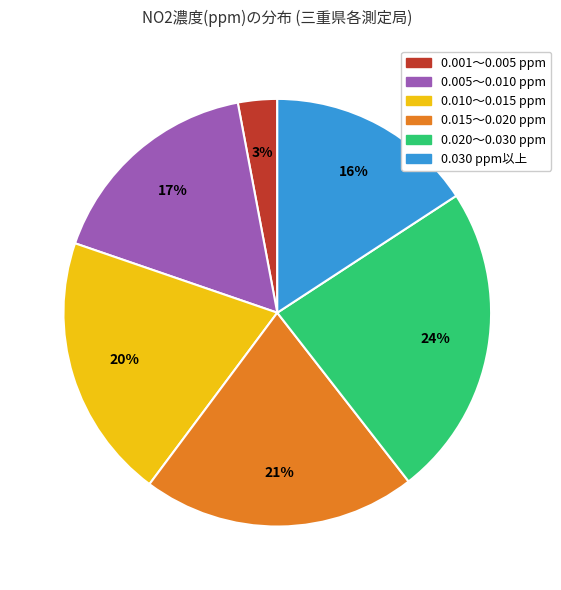

Rank the categories by value from highest to lowest.

0.020〜0.030 ppm, 0.015〜0.020 ppm, 0.010〜0.015 ppm, 0.005〜0.010 ppm, 0.030 ppm以上, 0.001〜0.005 ppm